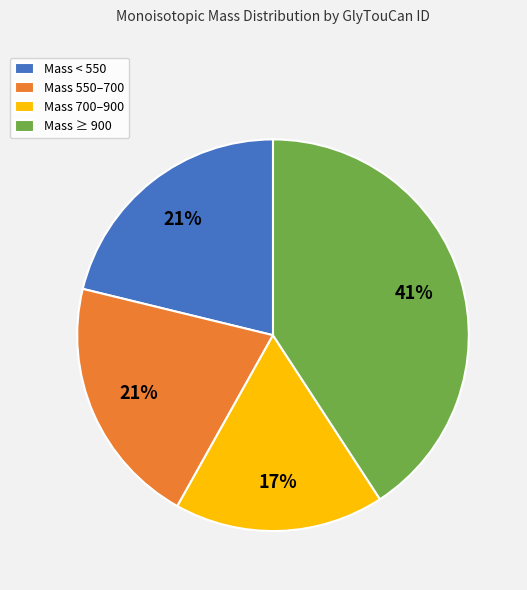

Which has a higher value, Mass ≥ 900 or Mass 550–700?

Mass ≥ 900